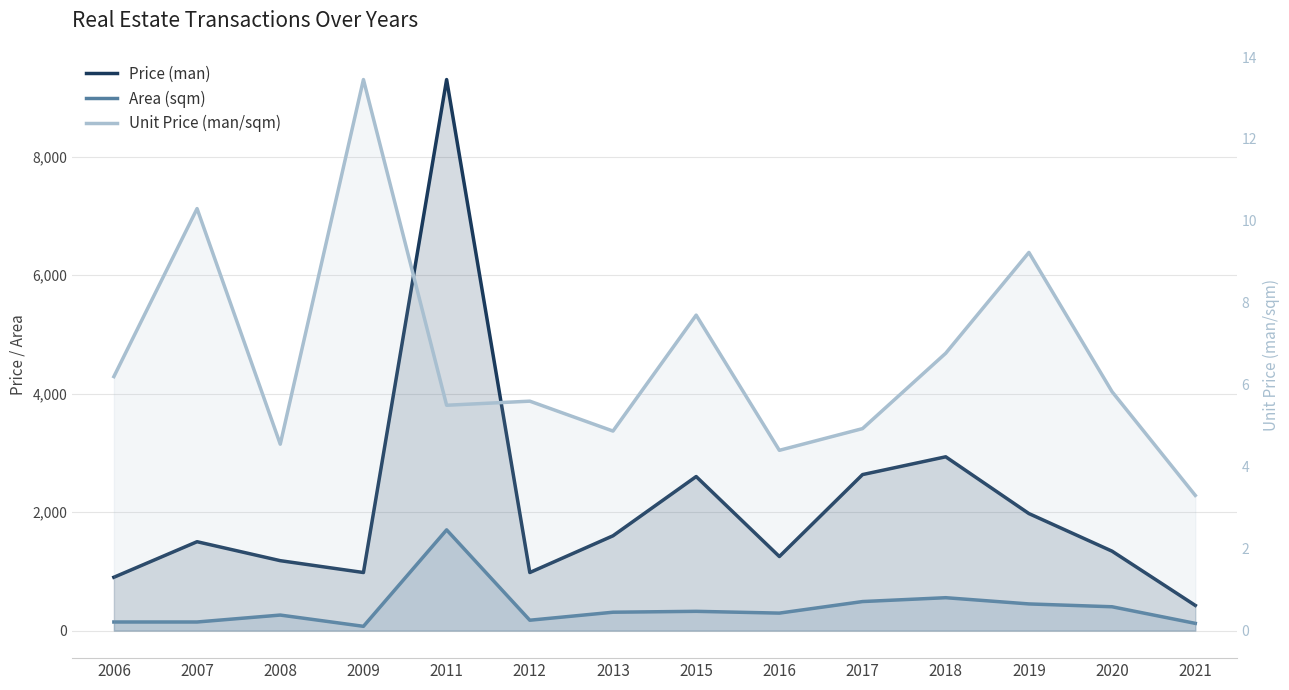

What is the difference between the highest and lowest values at 2007?

1489.7